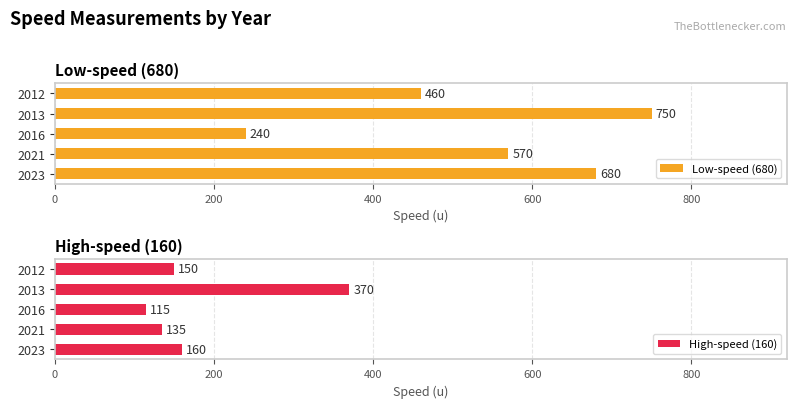

How many values in the Low-speed (680) series exceed 570?

2